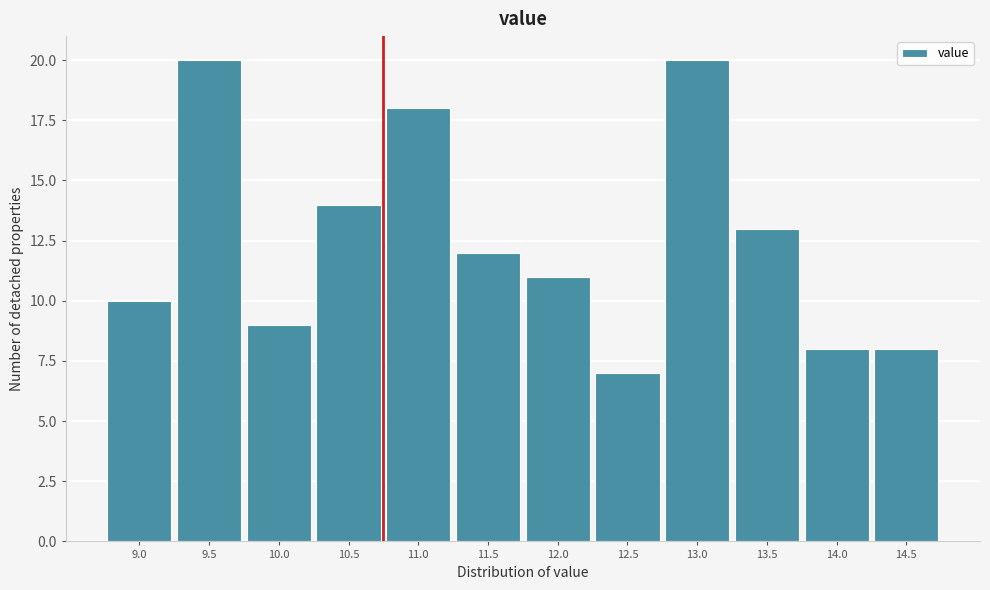

Reading left to right, list all the values displayed in this chart.

10	20	9	14	18	12	11	7	20	13	8	8